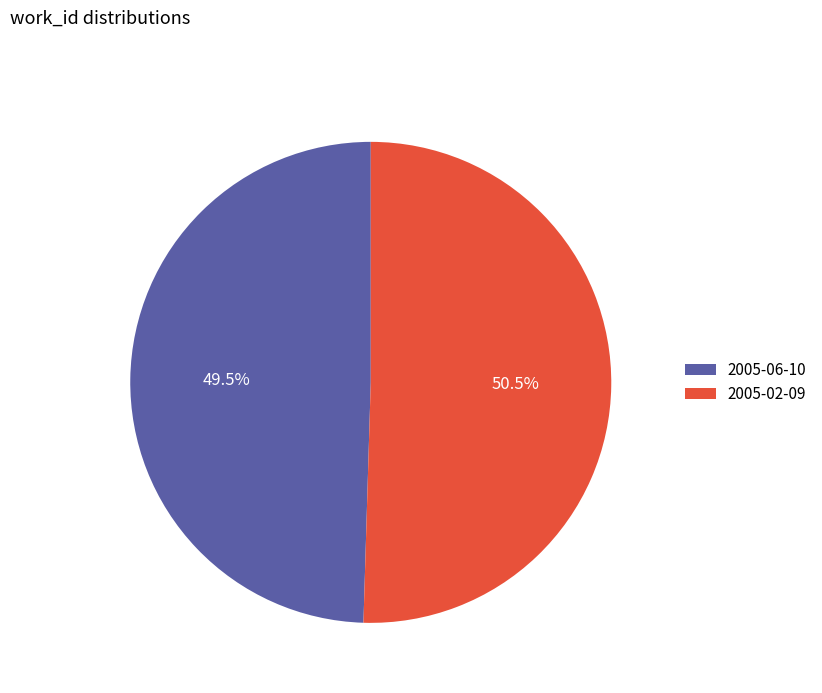

Which slice is the largest?

2005-02-09